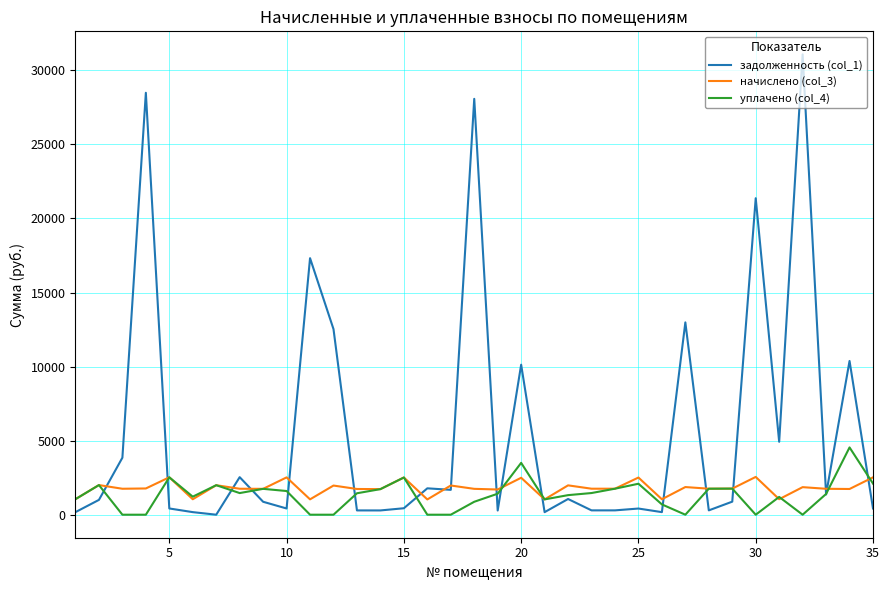

How many values in the задолженность (col_1) series exceed 880?

18